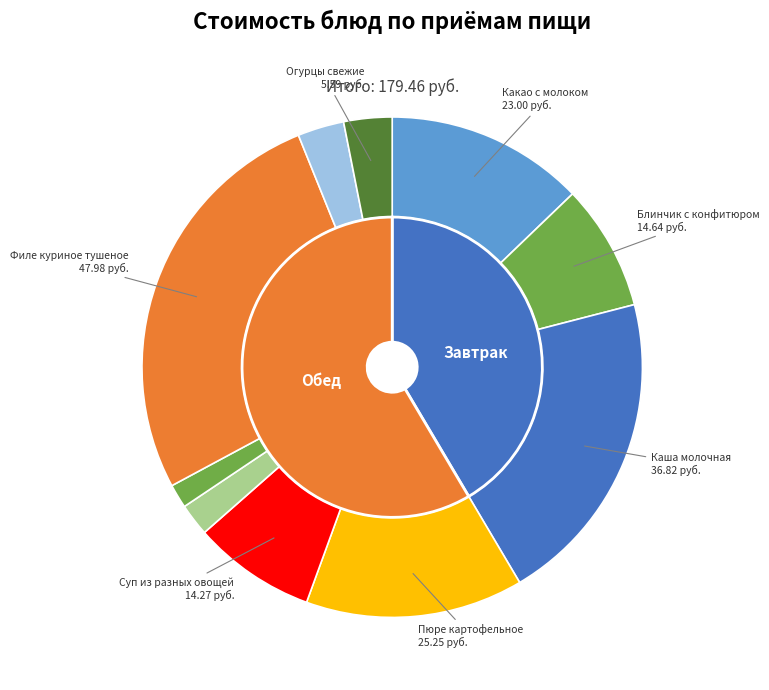

Is it true that Хлеб пшеничный is 1% of the pie?

False